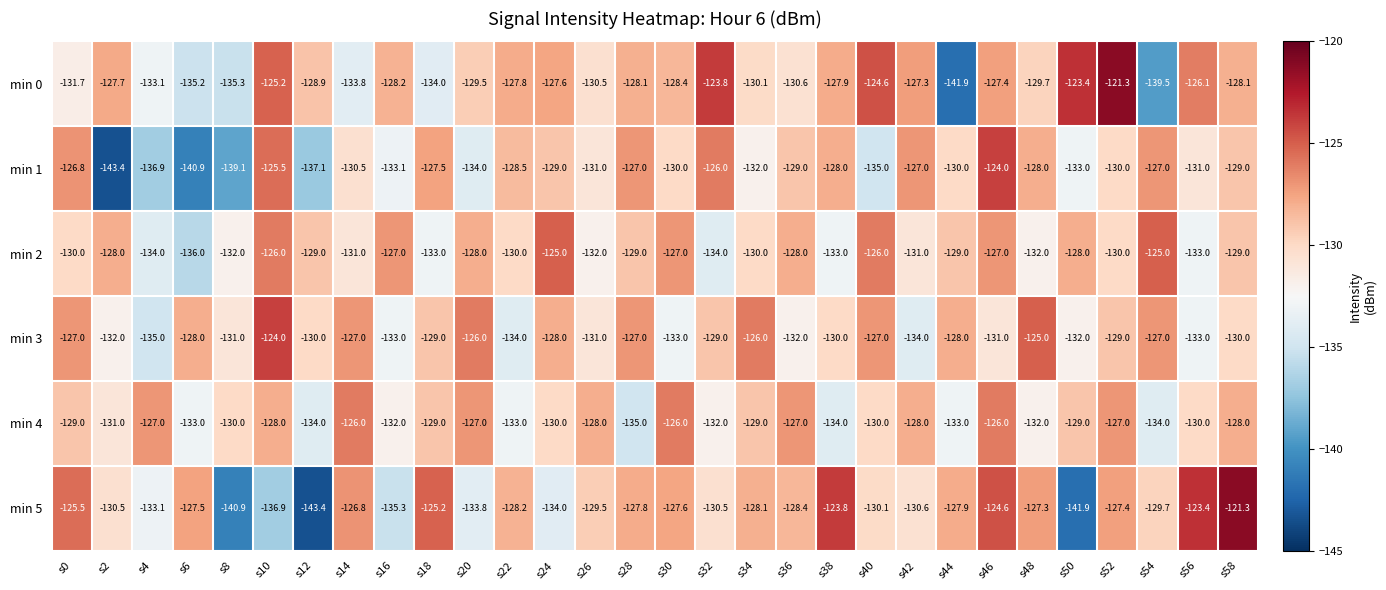

At which category is the sum across all series the highest?

s46